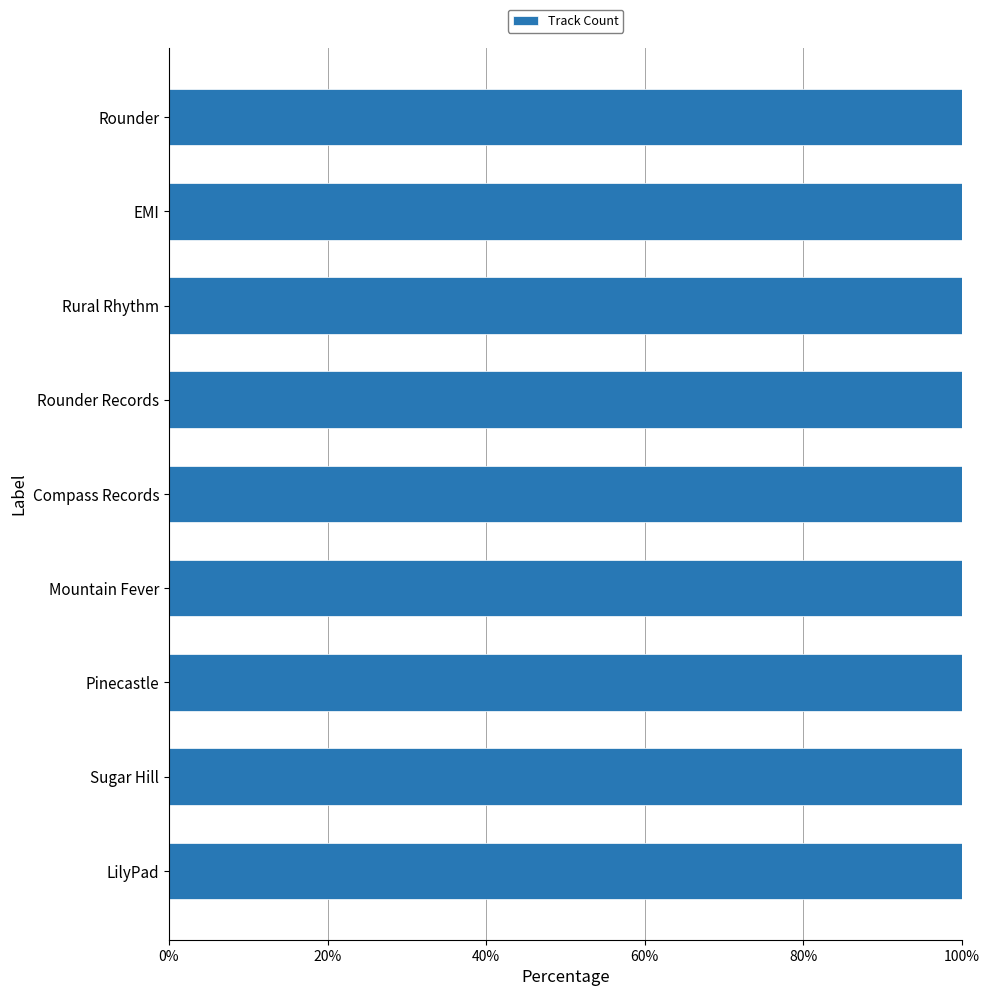

Where does the data first go above 3?

Rounder Records